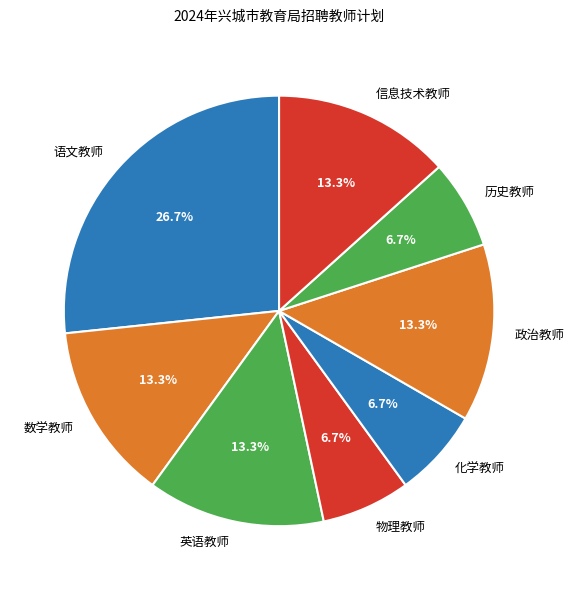

Approximately how many times larger is the value at 历史教师 compared to 化学教师?

1.0